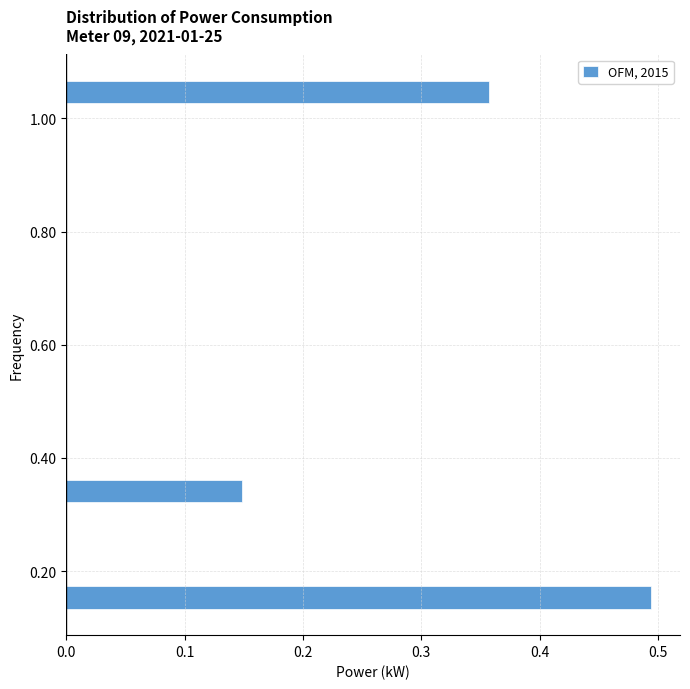

Read against the y-axis, roughly where is the centre of the longest bar?

0.16